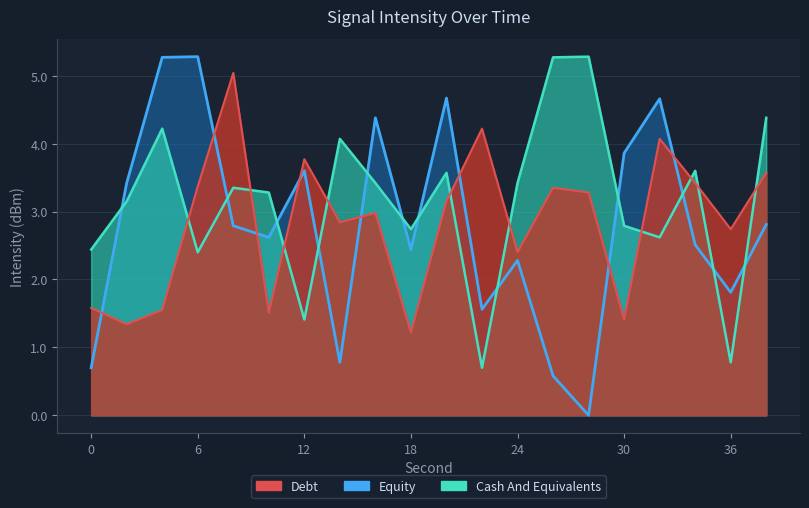

At how many categories does at least one series exceed 3?

17